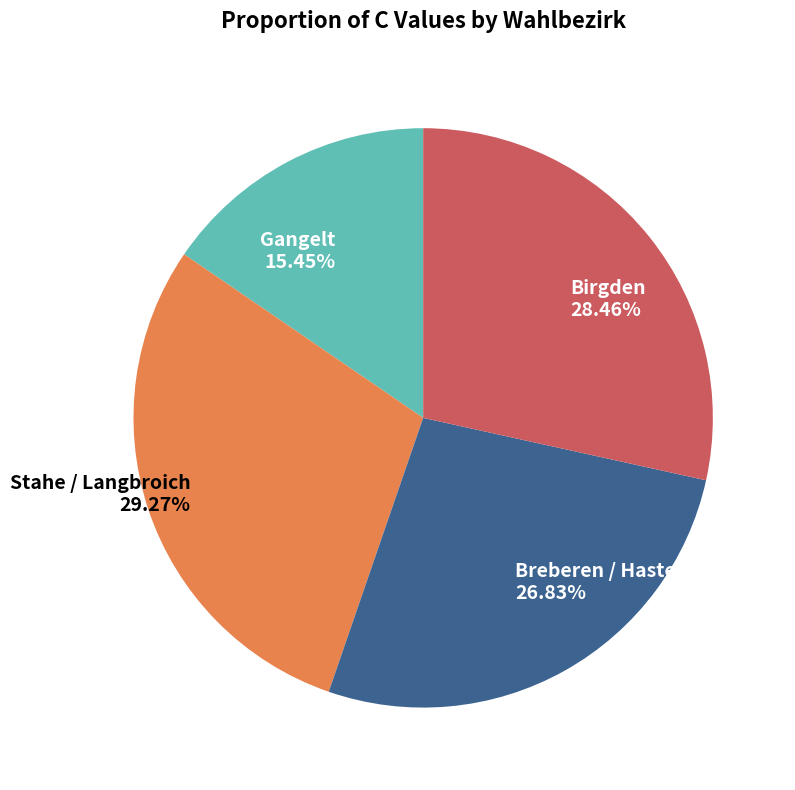

Count the number of slices in the pie.

4